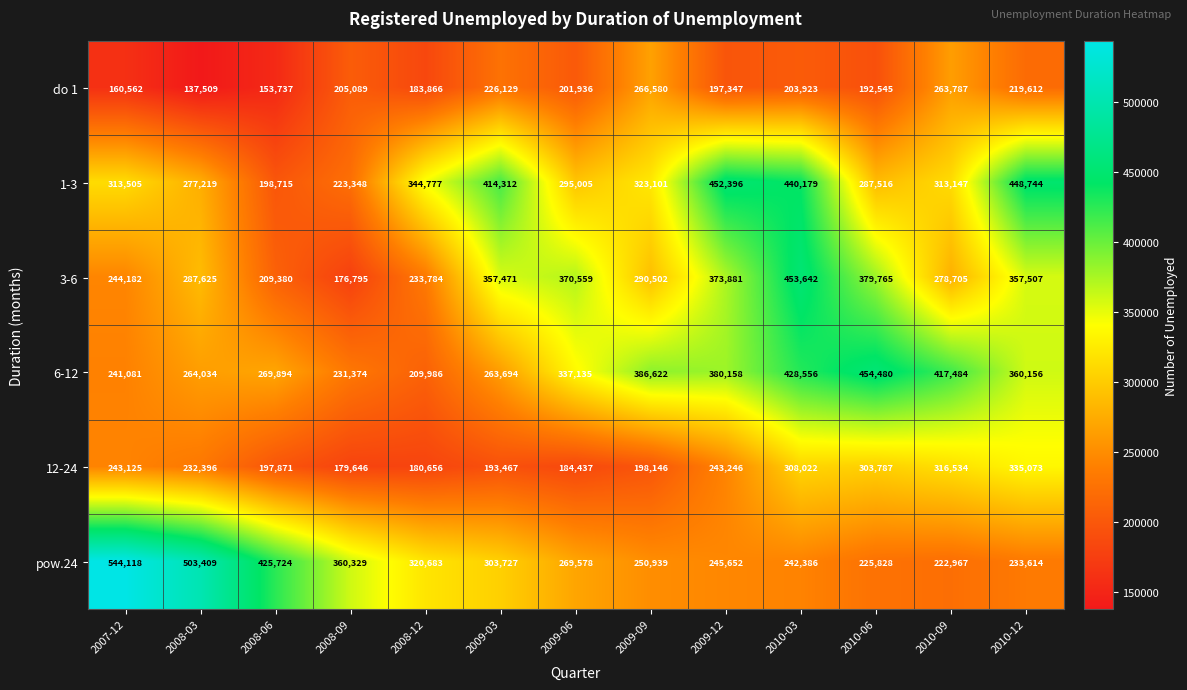

What is the maximum value for 12-24?

335073